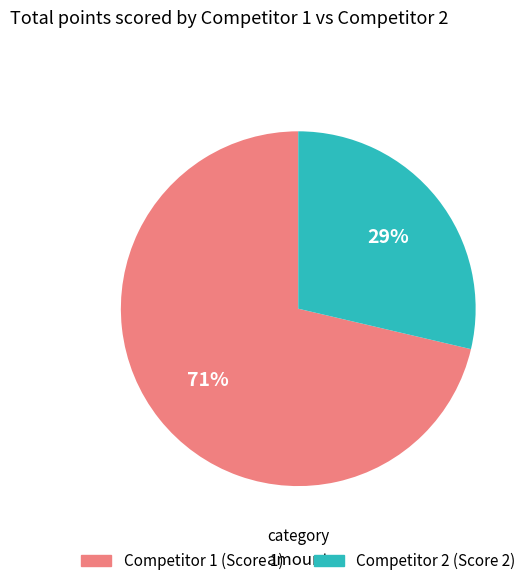

The Competitor 2 (Score 2) slice represents 29% of the pie. True or false?

True